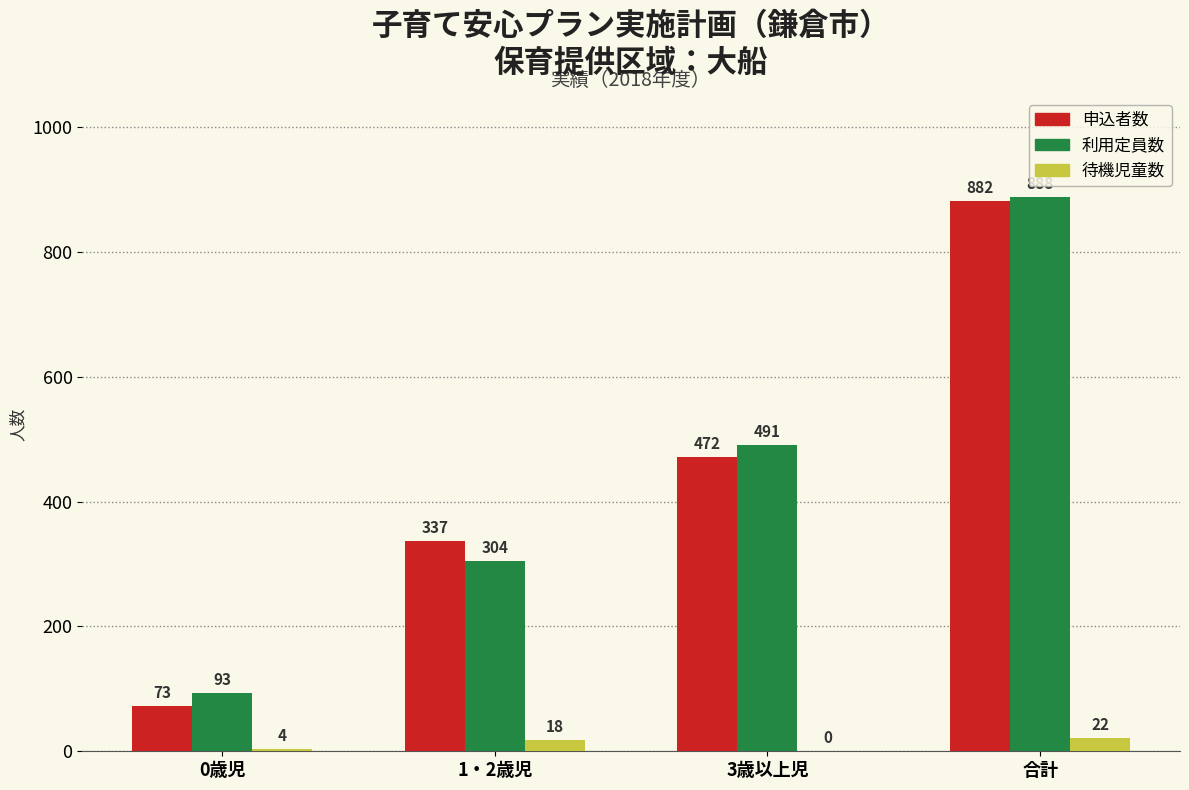

Reading left to right, what are all the values shown in this chart?

申込者数: 0歳児=73	1・2歳児=337	3歳以上児=472	合計=882
利用定員数: 0歳児=93	1・2歳児=304	3歳以上児=491	合計=888
待機児童数: 0歳児=4	1・2歳児=18	3歳以上児=0	合計=22